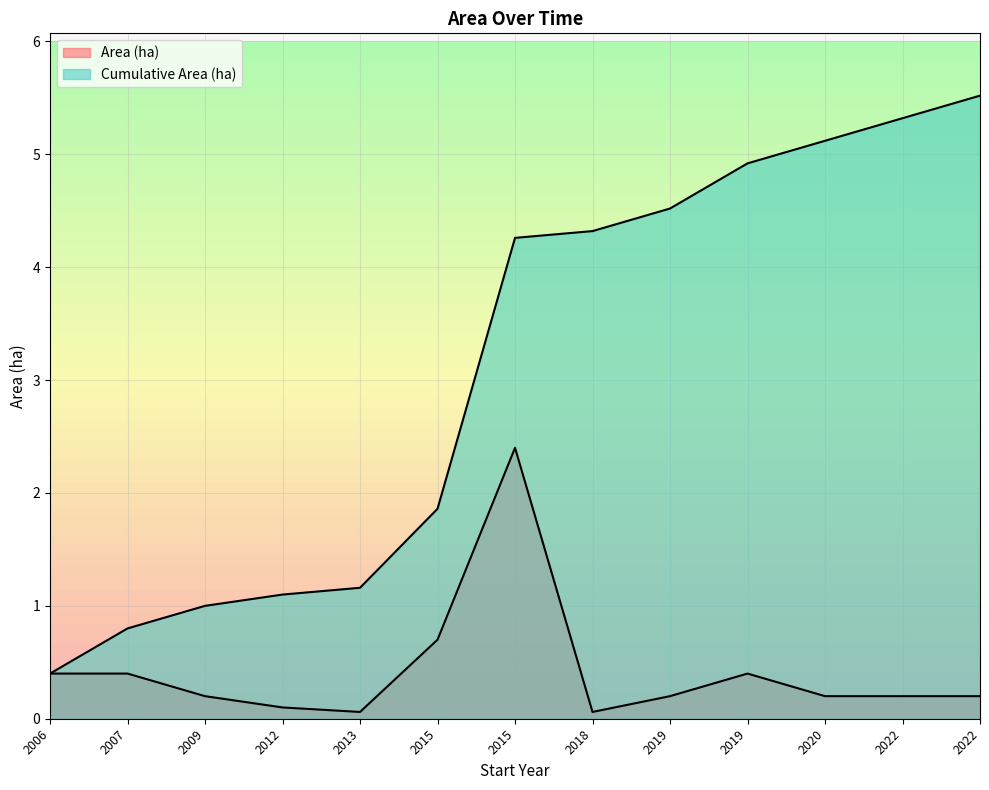

True or false: Cumulative Area (ha) has a value of 4.5 at 2019.

True